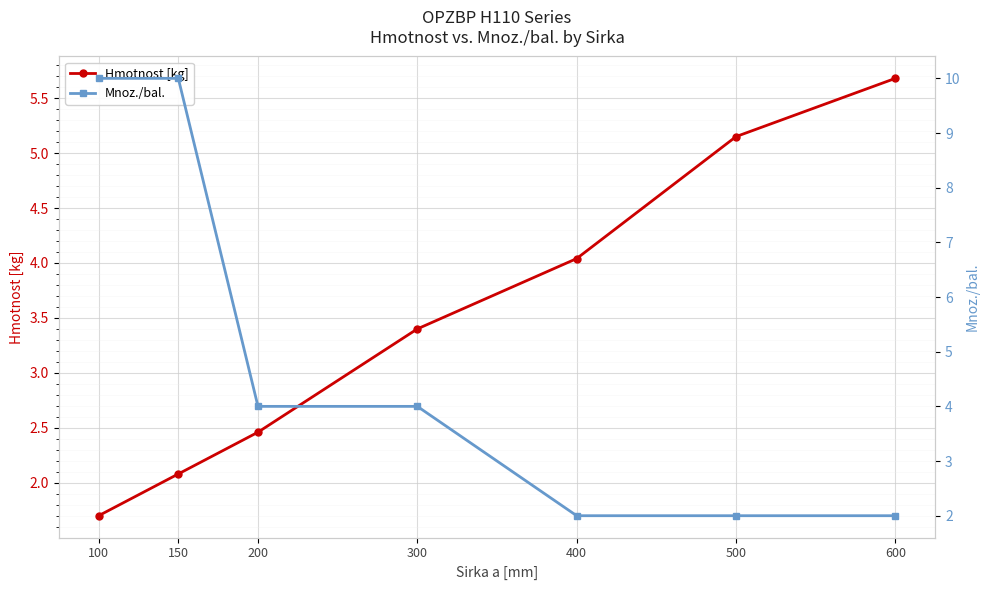

At which category does the chart reach its peak across all series?

100